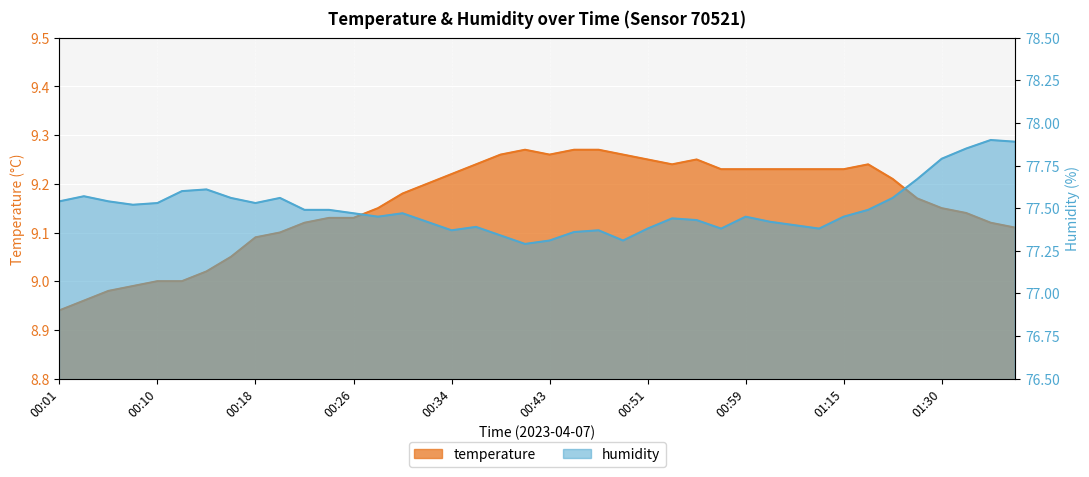

Reading left to right, what are all the values shown in this chart?

temperature: 8.9	9.0	9.0	9.0	9.0	9.0	9.0	9.1	9.1	9.1	9.1	9.1	9.1	9.2	9.2	9.2	9.2	9.2	9.3	9.3	9.3	9.3	9.3	9.3	9.2	9.2	9.2	9.2	9.2	9.2	9.2	9.2	9.2	9.2	9.2	9.2	9.2	9.1	9.1	9.1
humidity: 77.5	77.6	77.5	77.5	77.5	77.6	77.6	77.6	77.5	77.6	77.5	77.5	77.5	77.5	77.5	77.4	77.4	77.4	77.3	77.3	77.3	77.4	77.4	77.3	77.4	77.4	77.4	77.4	77.5	77.4	77.4	77.4	77.5	77.5	77.6	77.7	77.8	77.8	77.9	77.9